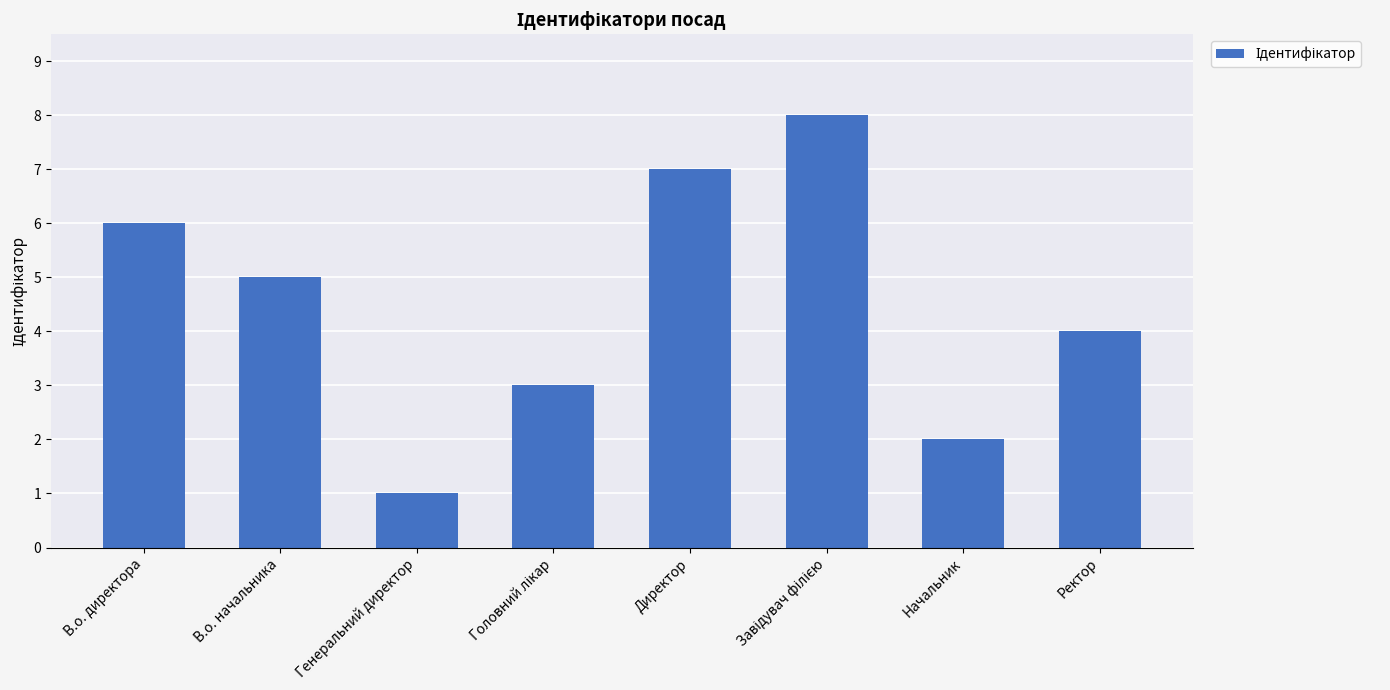

The chart shows a value of 3 at Директор. True or false?

False